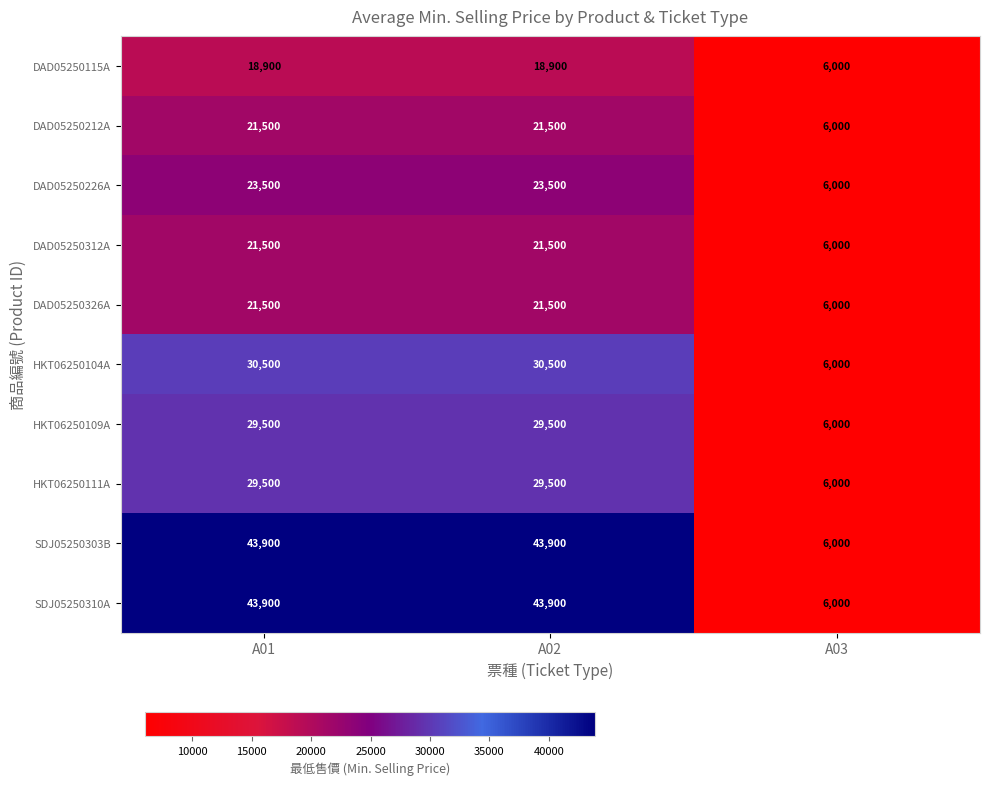

True or false: DAD05250212A has a value of 21500 at A01.

True